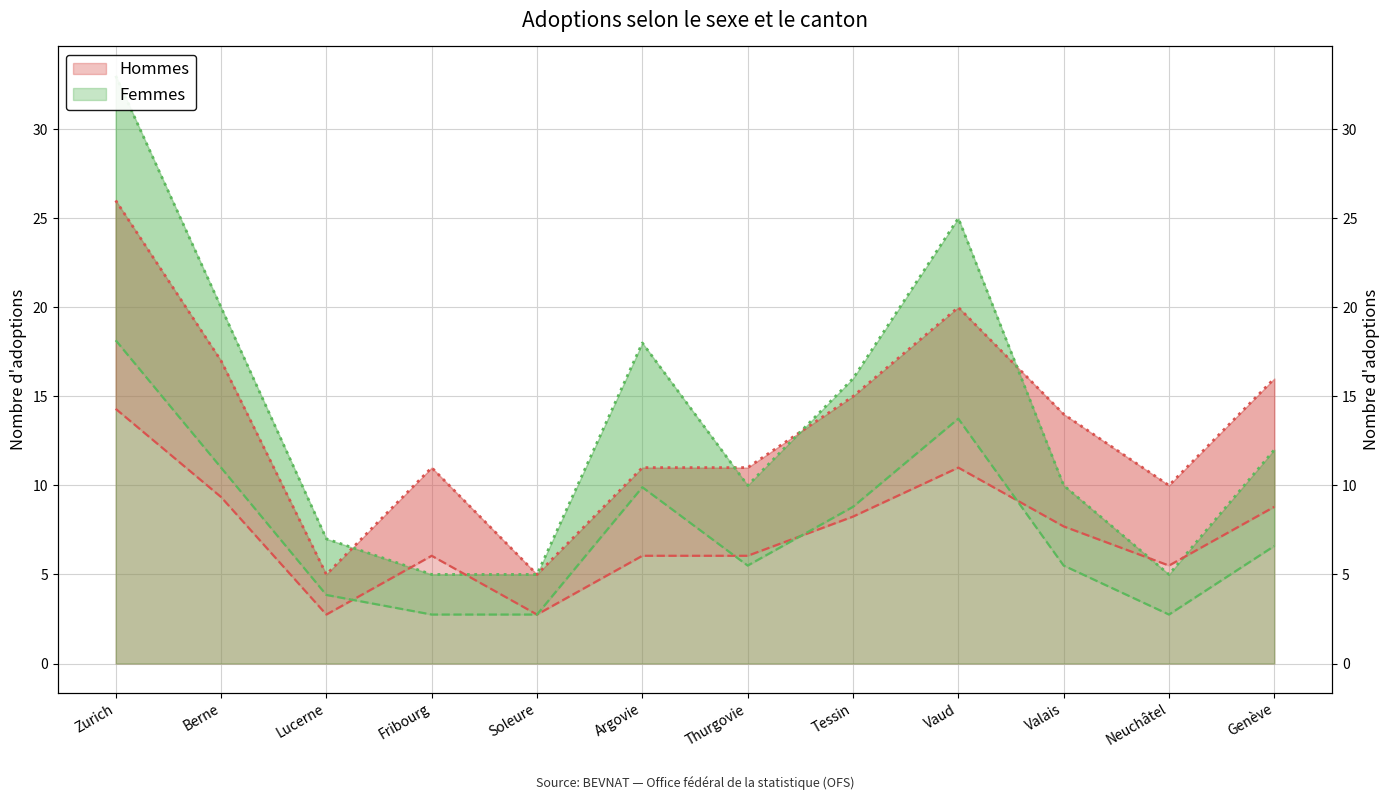

What is the value of the Hommes point at the 2nd from the left?

17